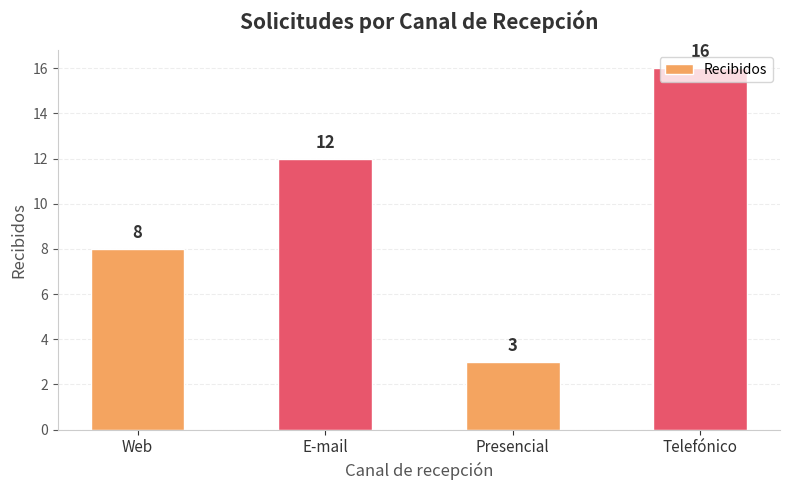

List the labels in order of value, smallest first.

Presencial, Web, E-mail, Telefónico